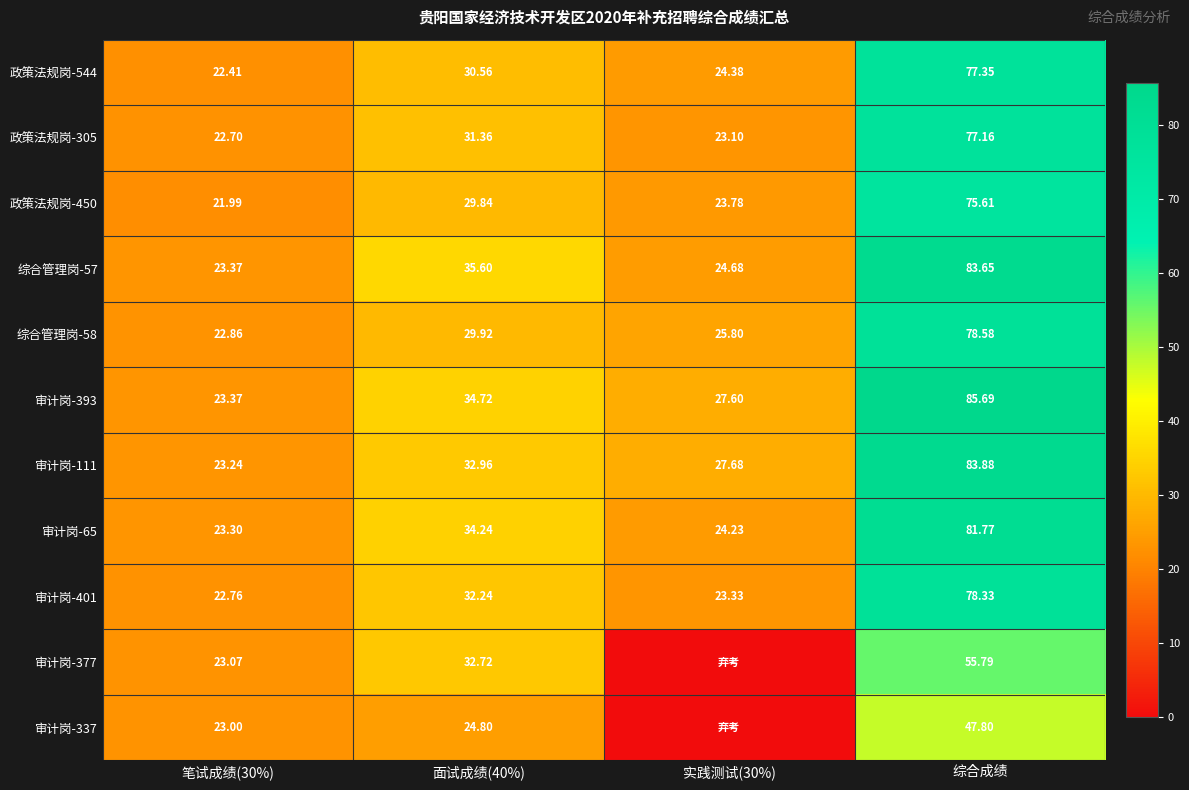

What is the highest value of the 综合管理岗-57 series?

83.7